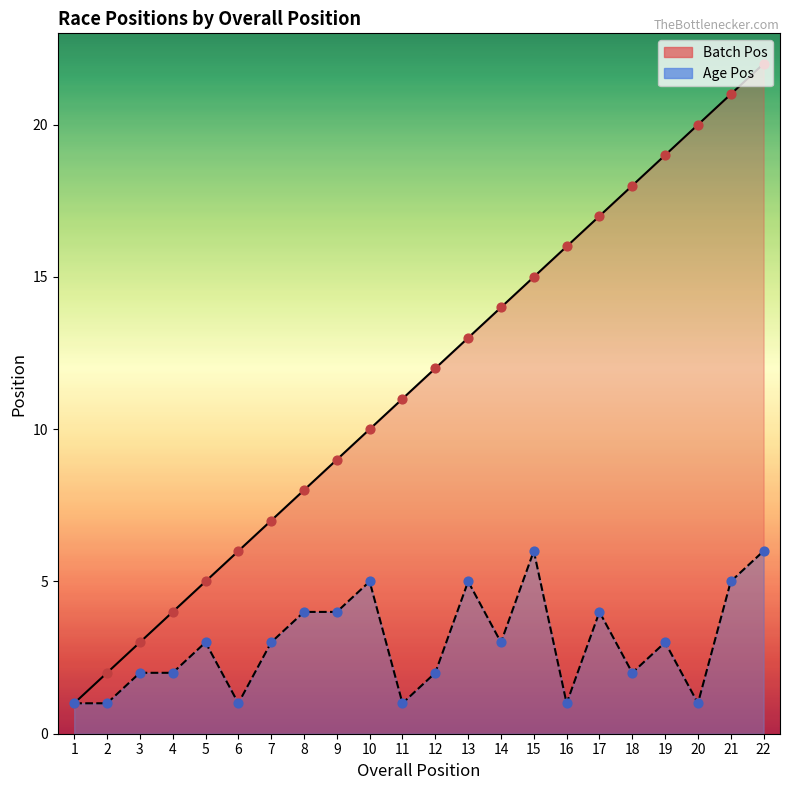

At which category is the sum across all series the highest?

22